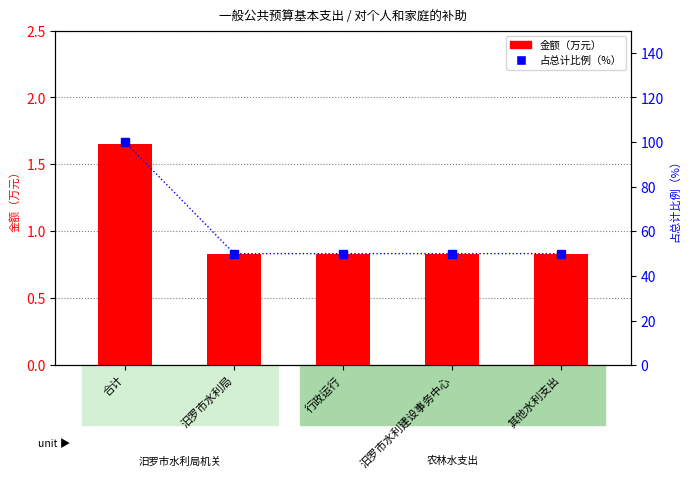

What are all the series names shown in the legend?

金额（万元）, 占总计比例（%）